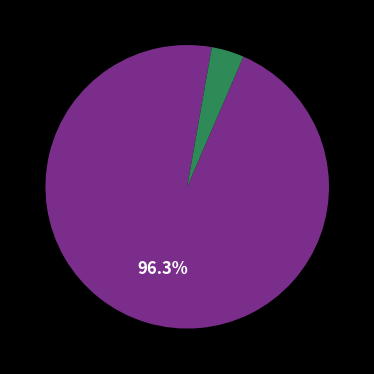

Does any single category account for the majority?

Yes